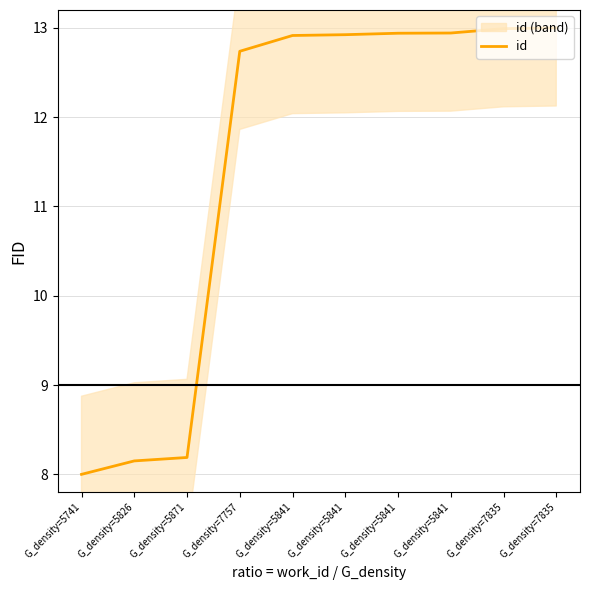

Rank the categories by value from lowest to highest.

G_density=5741, G_density=5826, G_density=5871, G_density=7757, G_density=5841, G_density=5841, G_density=5841, G_density=5841, G_density=7835, G_density=7835